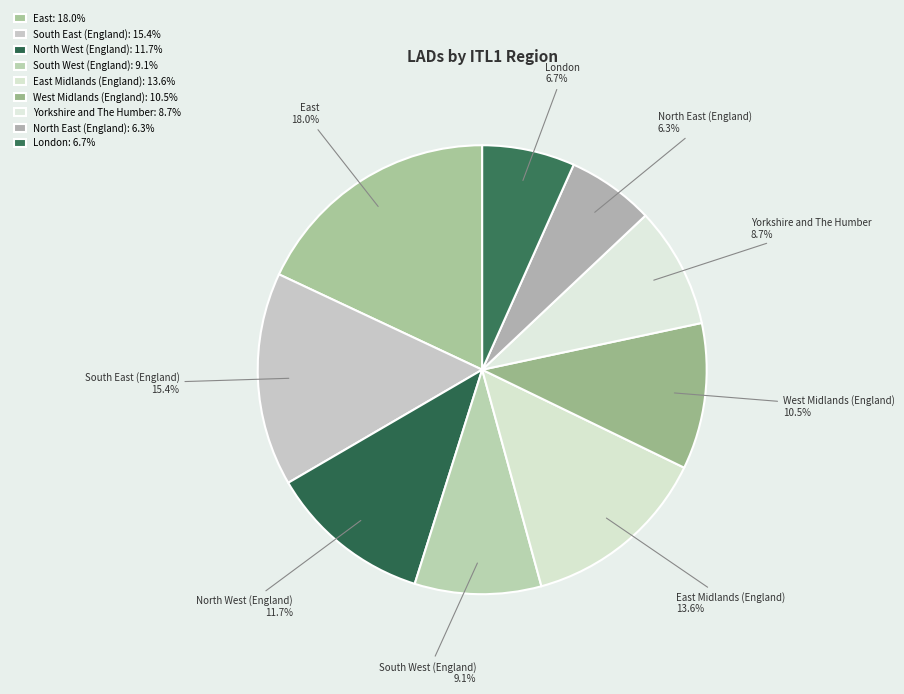

Combined, do East and Yorkshire and The Humber account for over 50%?

No